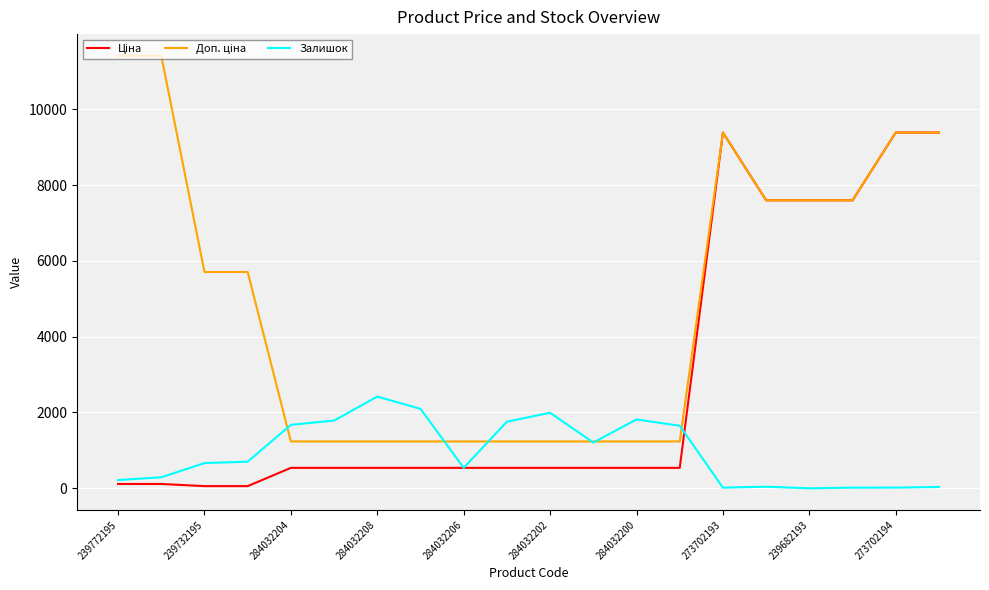

Is this an area chart (filled region under the line)?

No